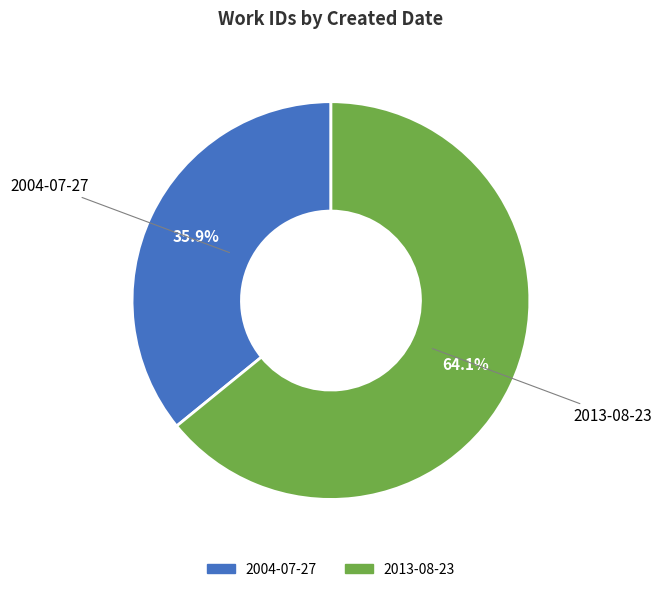

To the nearest percent, what is the difference between the largest and smallest slice percentages?

28%